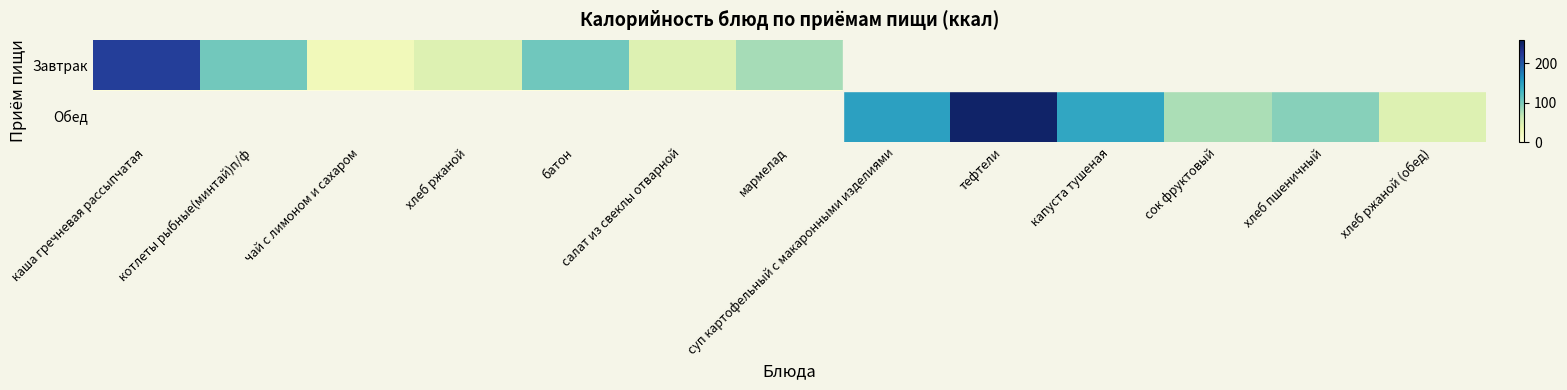

How many categories are shown in the chart?

13